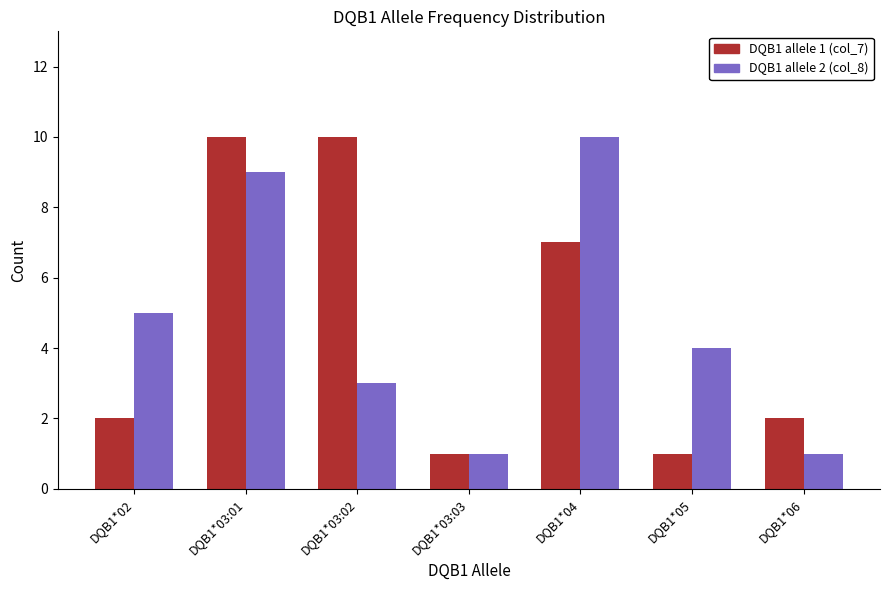

What position from the right is DQB1*03:02?

5